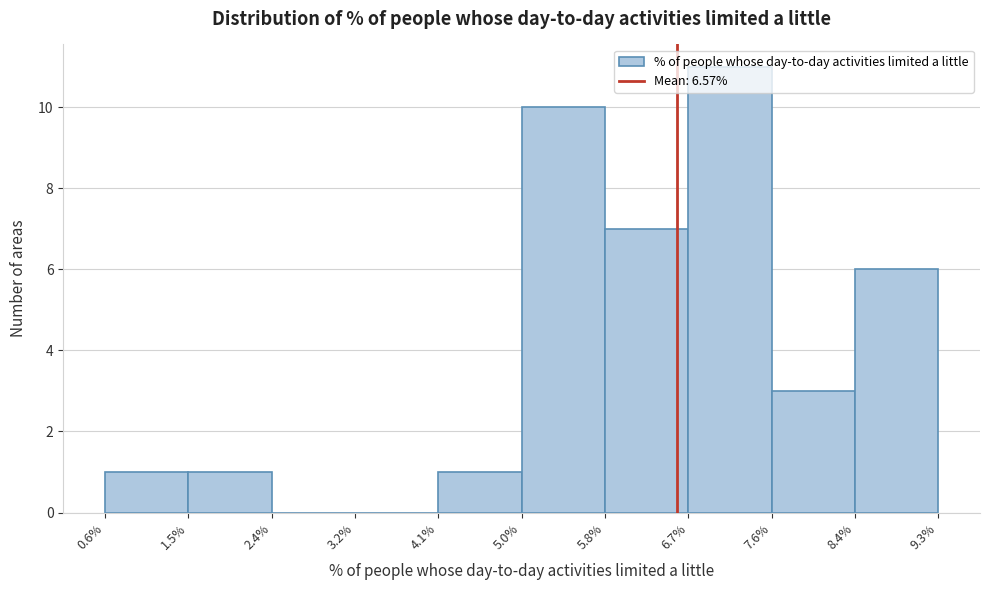

Over which range of the x-axis is the bar tallest?

6.7% to 7.6%